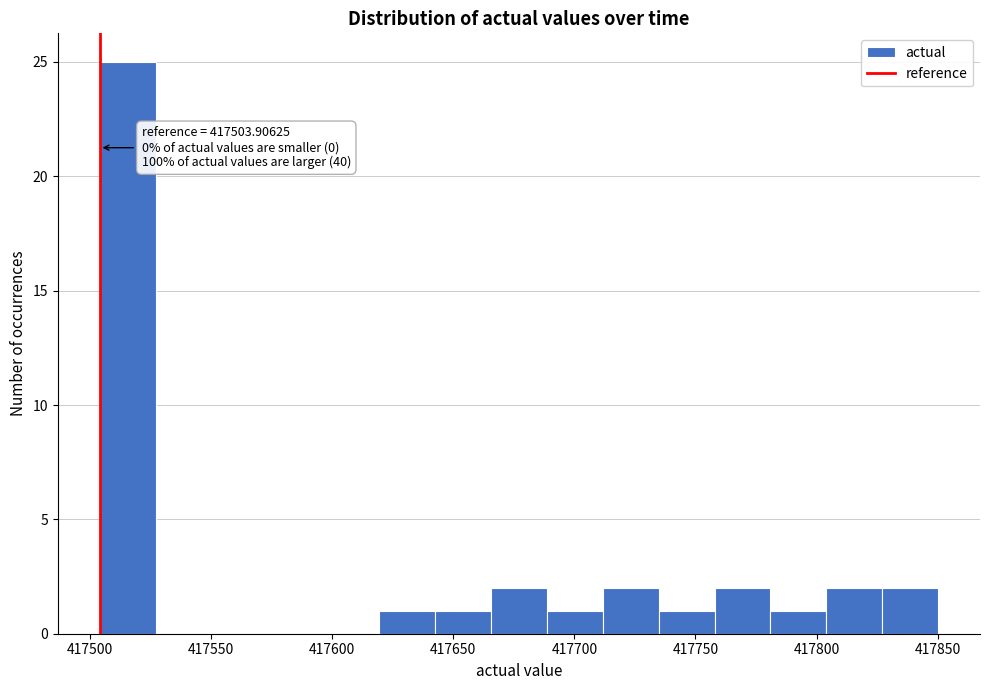

Which range on the x-axis has the tallest bar?

417505 to 417525